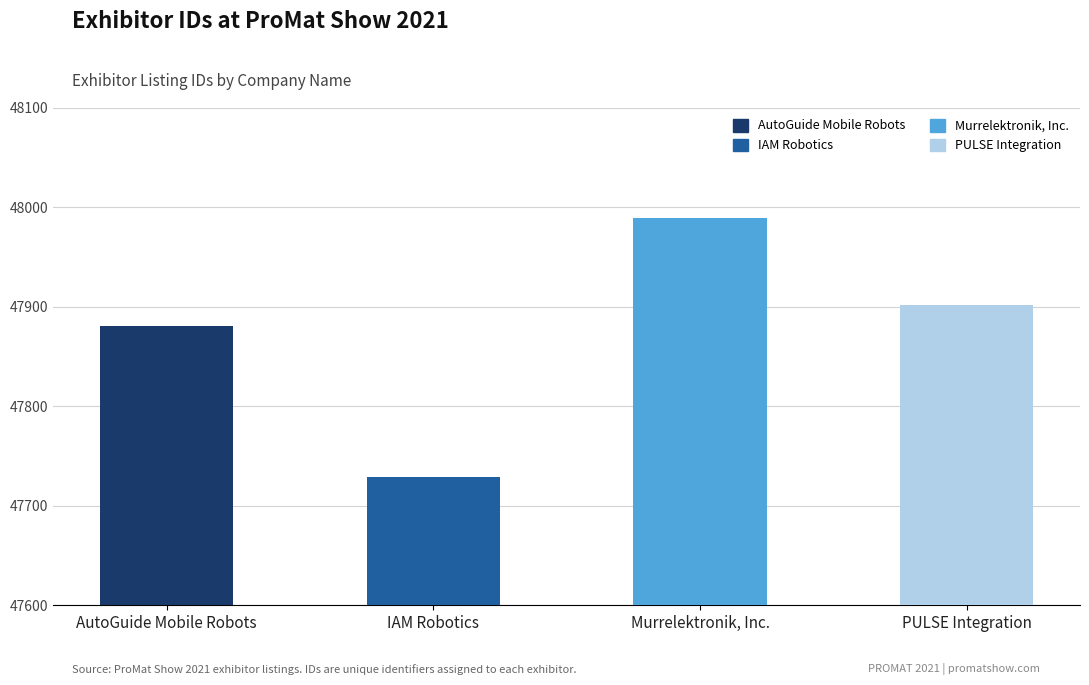

What is the greatest value displayed?

47989